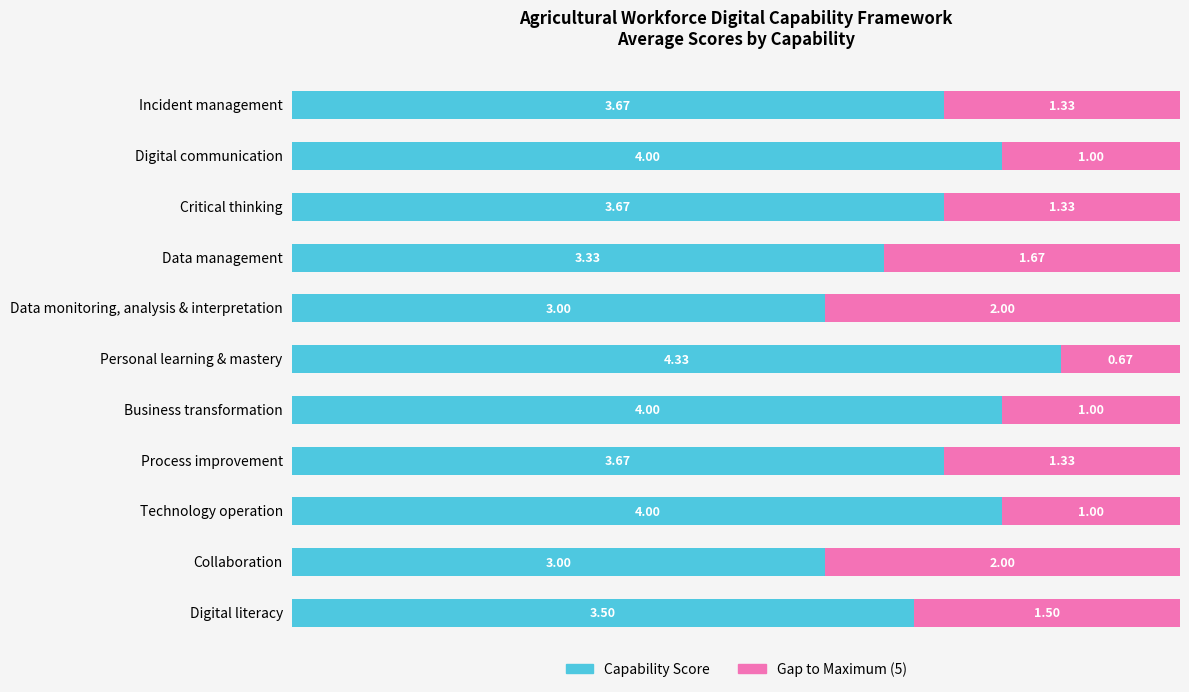

What is the average value of the Capability Score series?

3.7